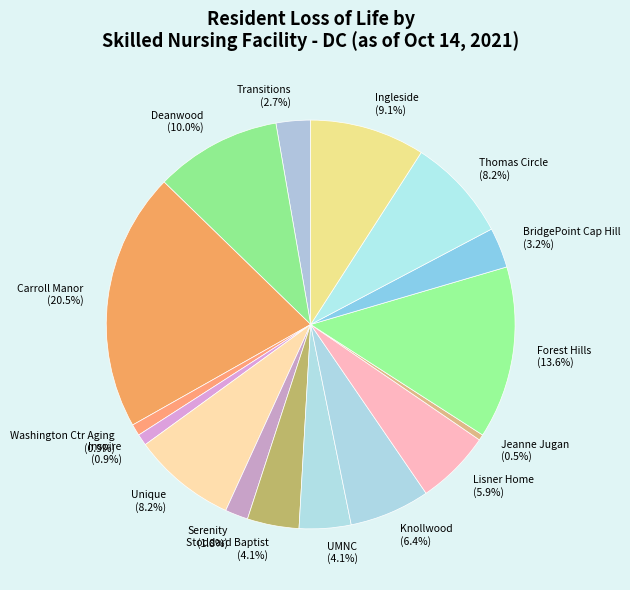

How much of the chart is everything except Stoddard Baptist?

95.9%